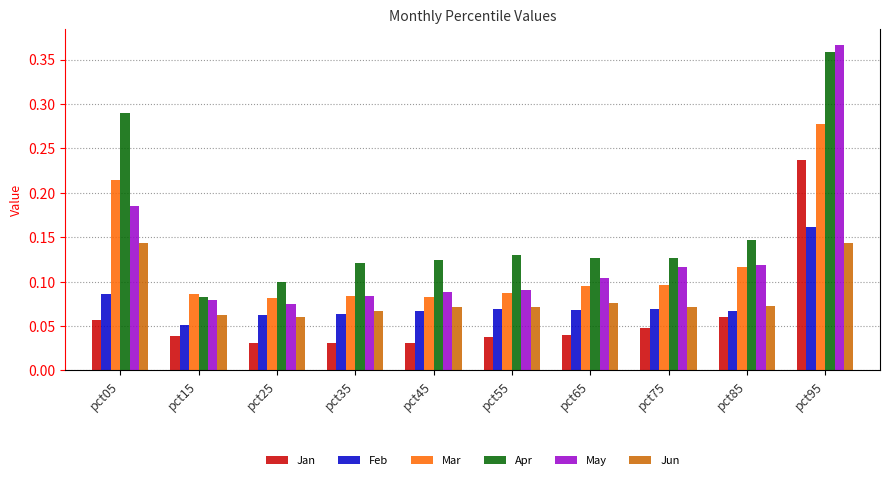

How many bars are there in each group?

6